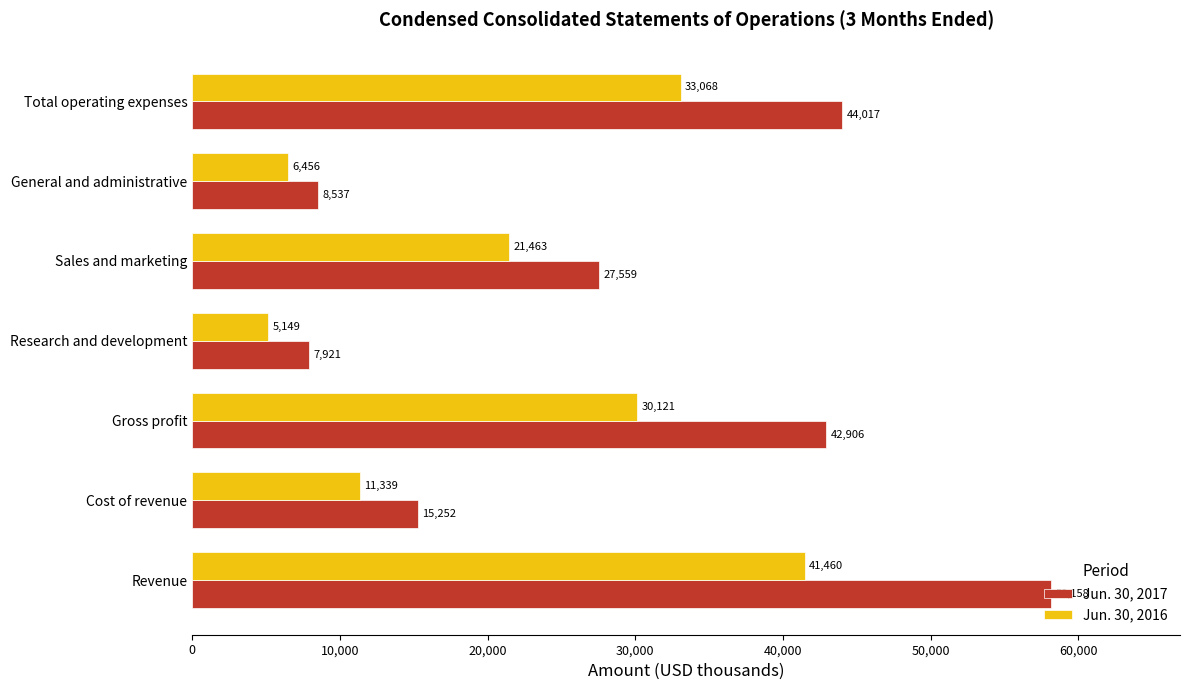

True or false: Jun. 30, 2016 has a value of 11339 at Cost of revenue.

True